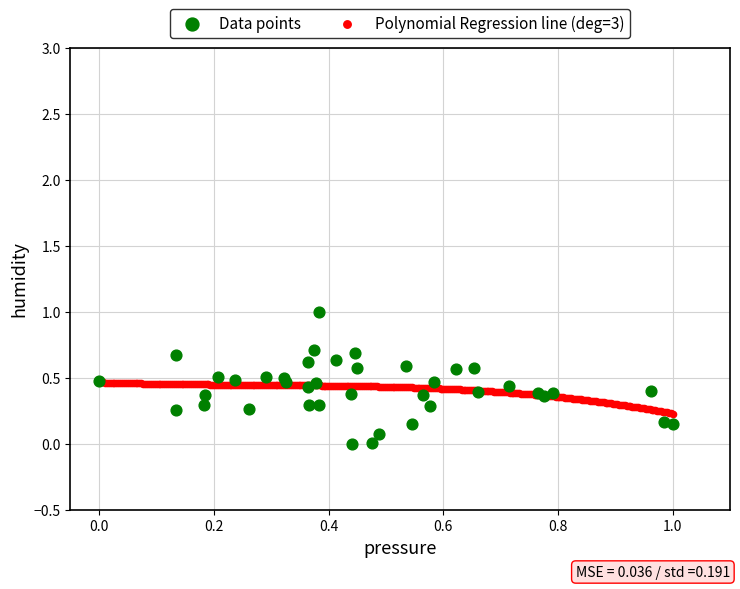

Which series reaches the maximum Y coordinate?

Data points